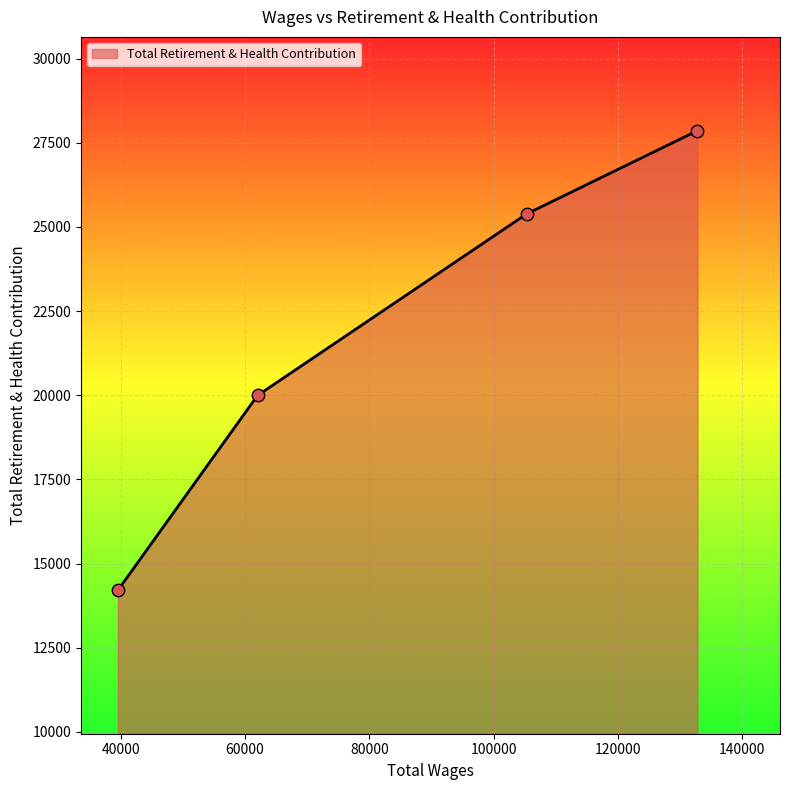

What is the difference between the maximum and minimum values?

13654